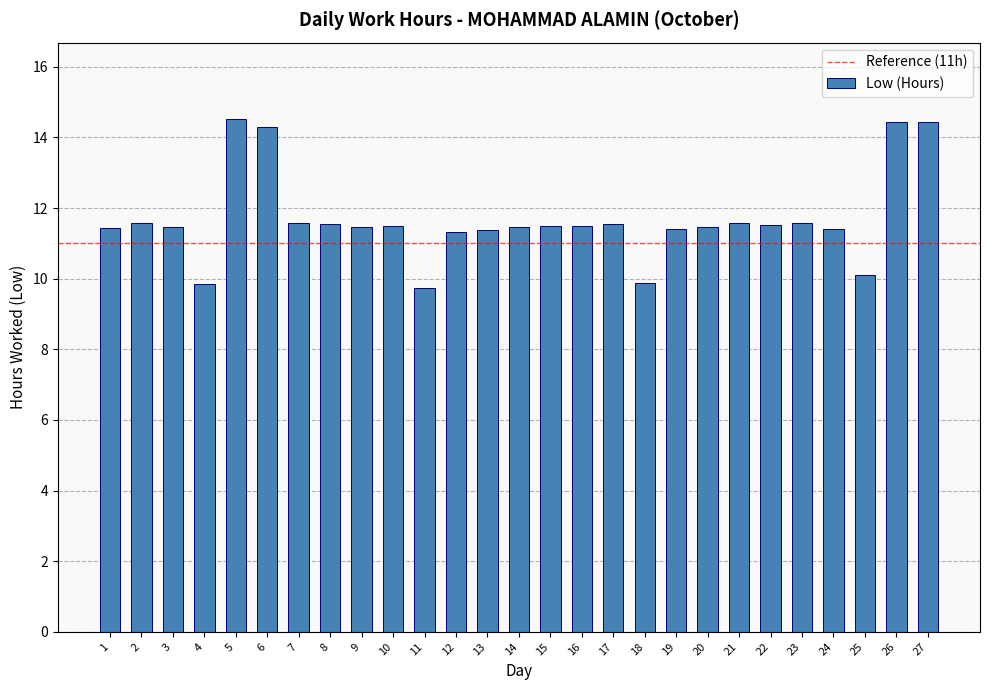

What is the maximum value shown in the chart?

14.5